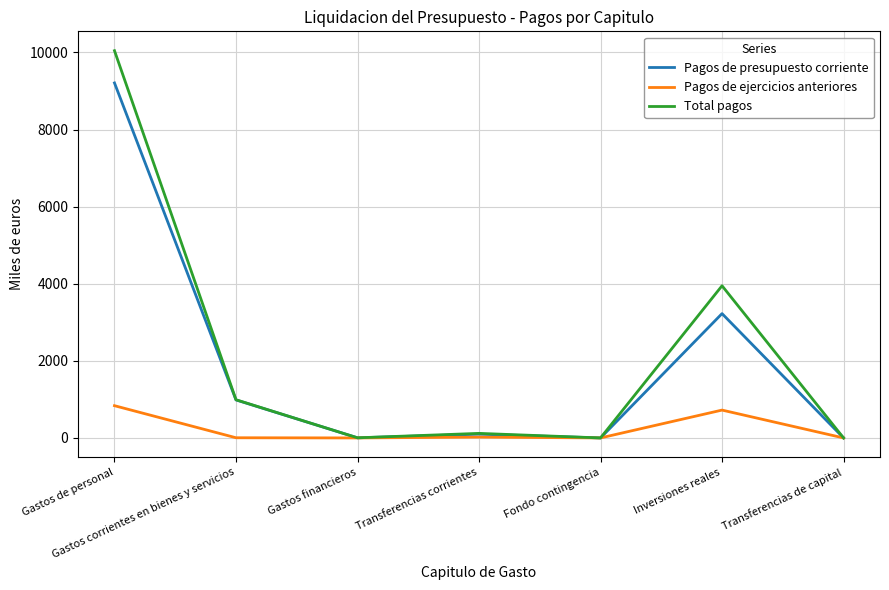

Is it true that Pagos de ejercicios anteriores equals -448.2 at Gastos financieros?

False